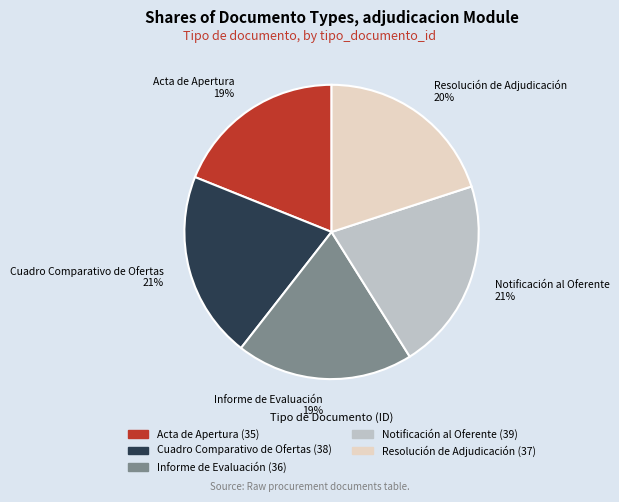

Combined, do Acta de Apertura and Informe de Evaluación account for over 50%?

No